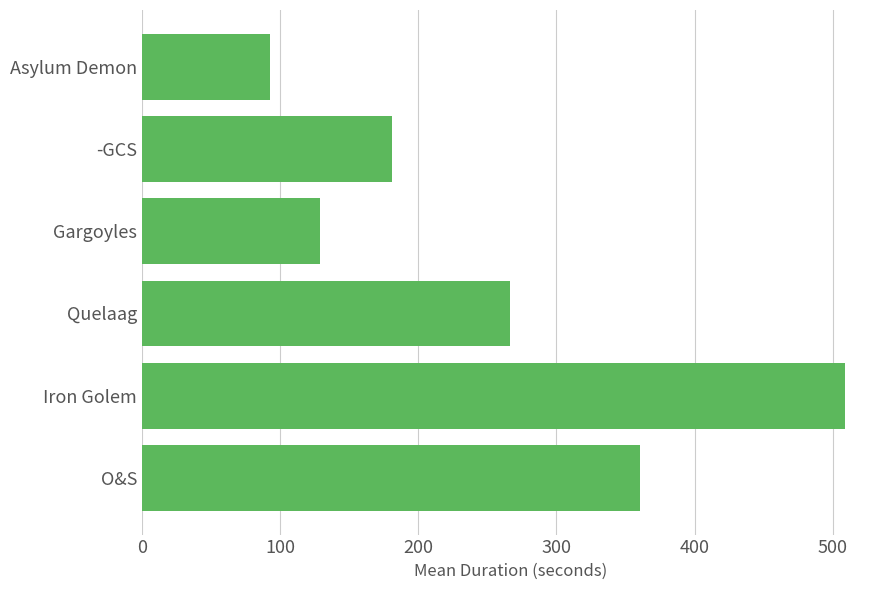

Count the number of data series in this chart.

1